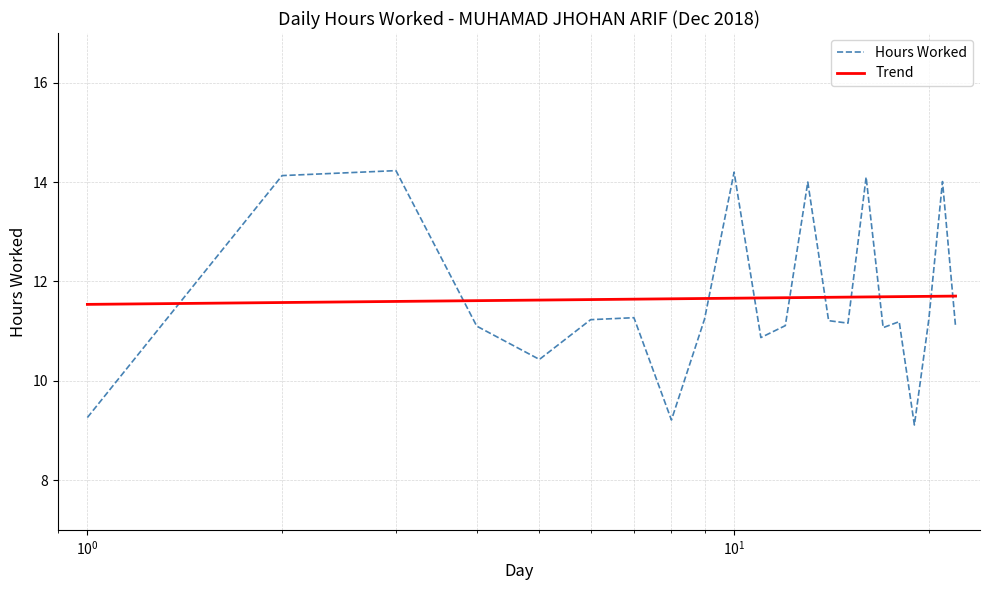

Is this an area chart (filled region under the line)?

No